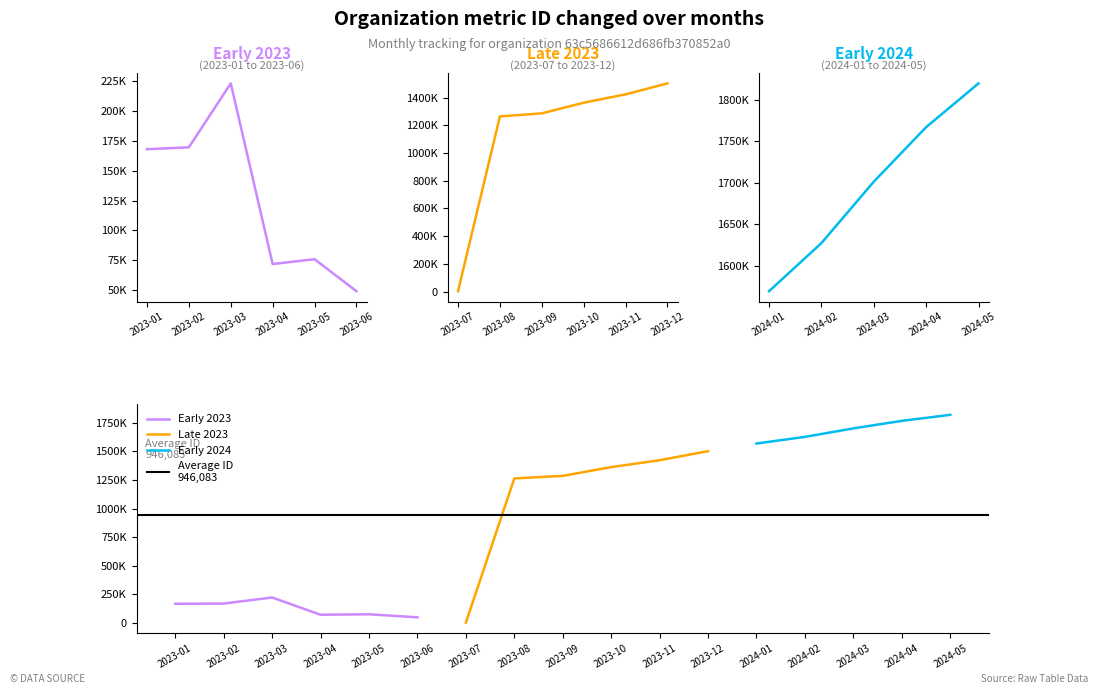

Reading left to right, transcribe all the data shown in this chart.

167878	169472	222865	71975	76019	49307	3129	1263896	1286068	1362846	1423003	1502206	1569055	1627166	1701344	1767172	1820020